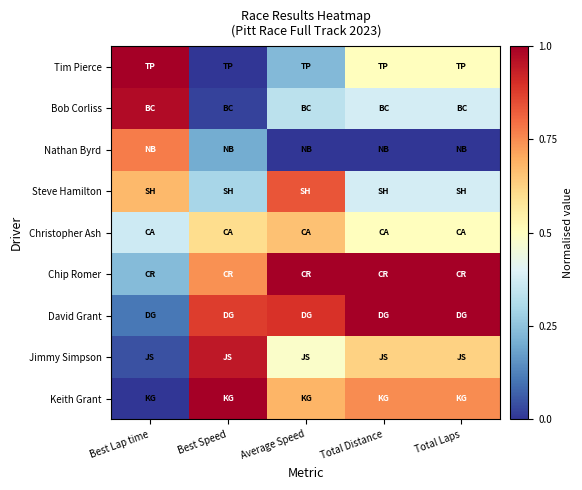

At which category is the sum across all series the highest?

Total Distance